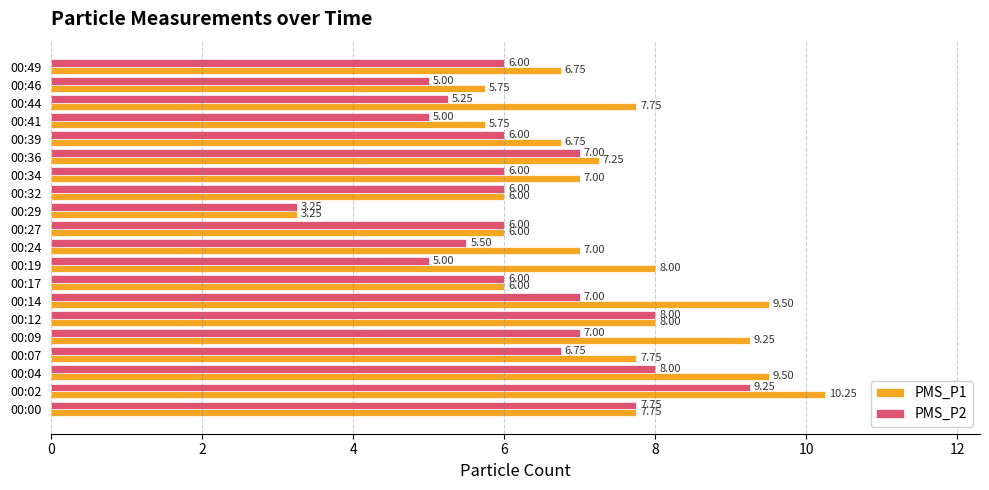

List the series in order of their overall mean, highest first.

PMS_P1, PMS_P2